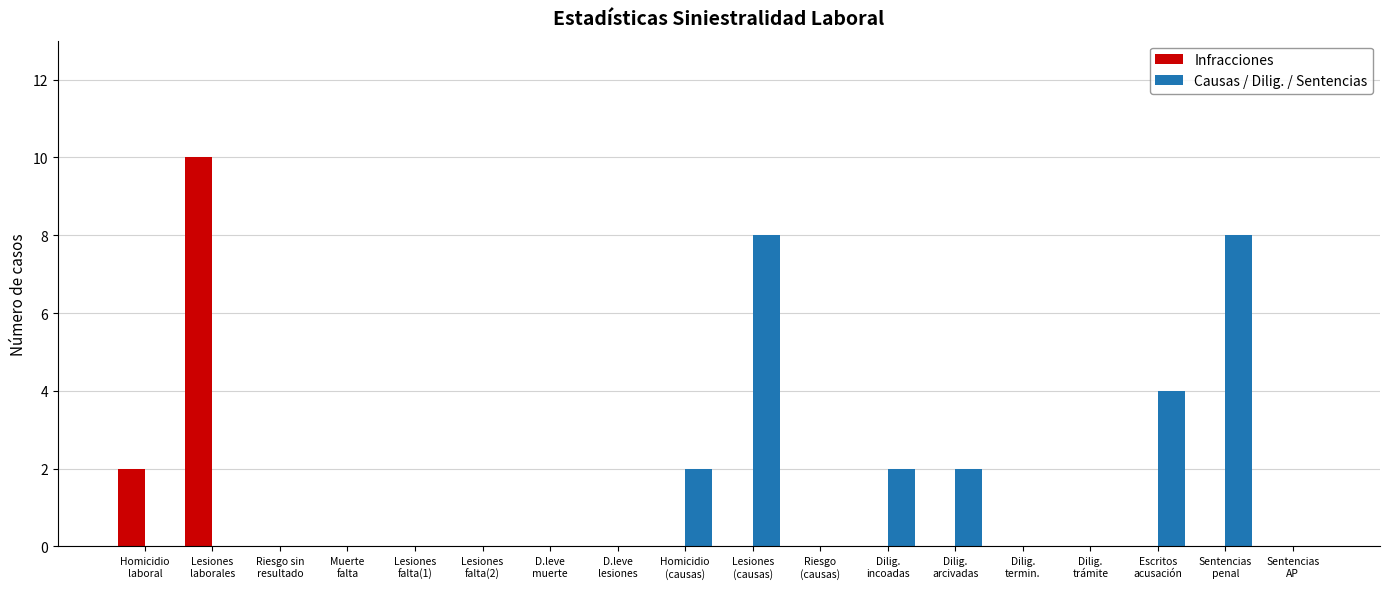

What is the greatest value displayed?

10